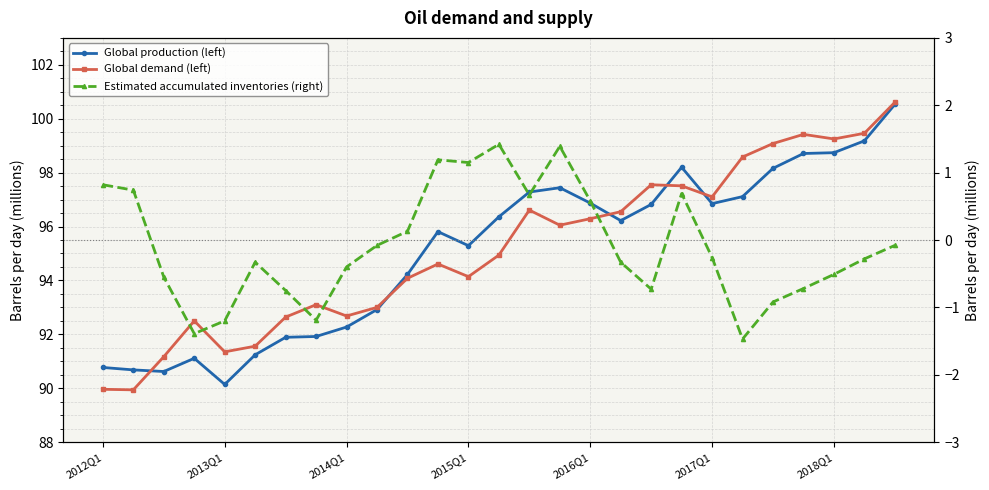

Does the chart have visible grid lines?

Yes